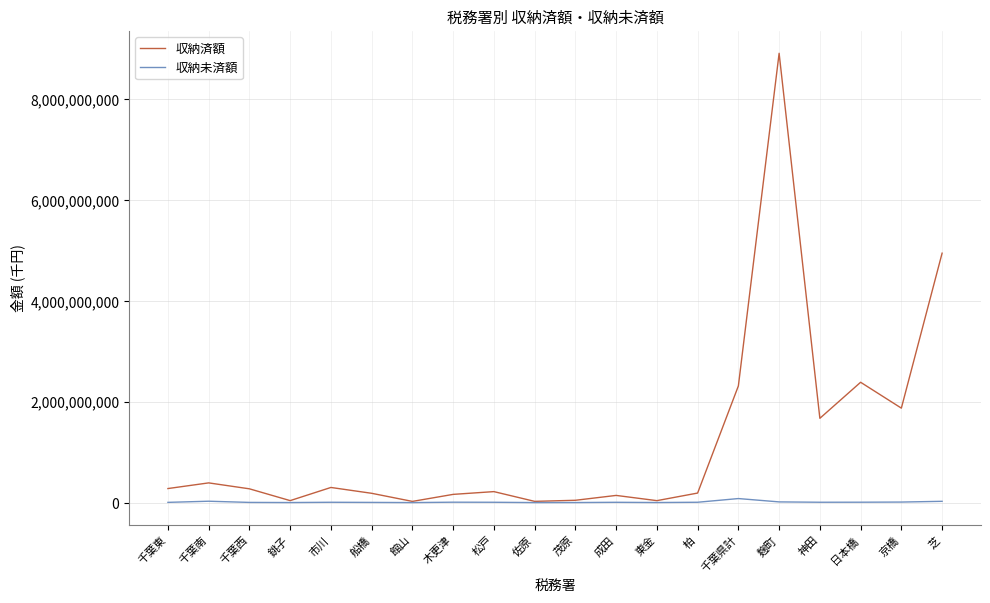

Rank the series by their maximum value, from lowest to highest.

収納未済額, 収納済額